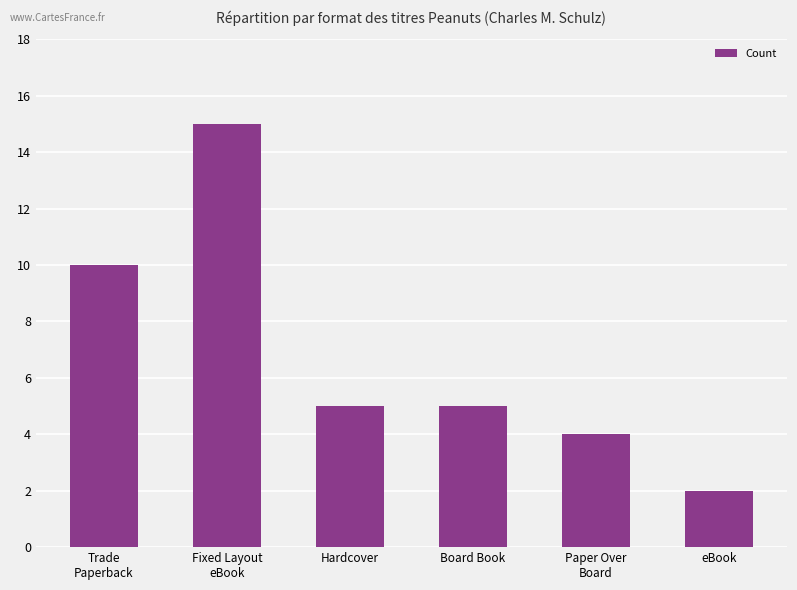

True or false: the data shows 5 at Hardcover.

True